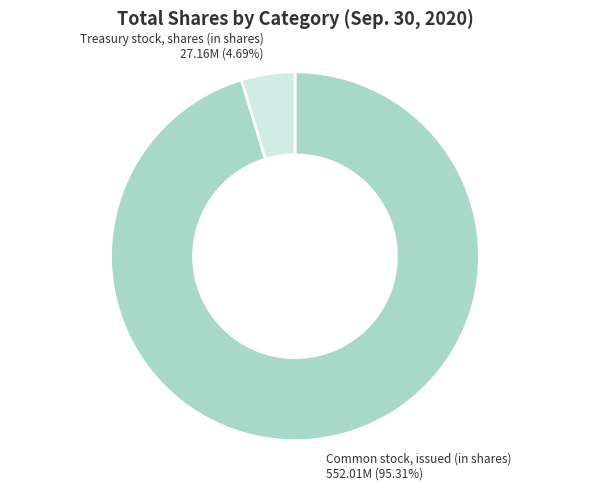

Which slice is the smallest?

Treasury stock, shares (in shares)